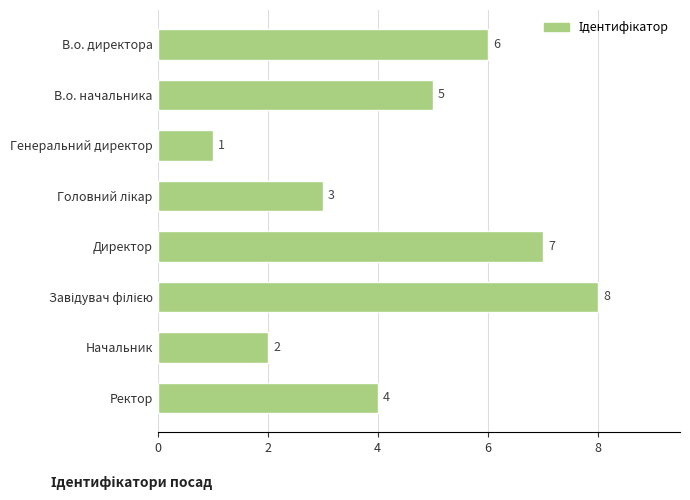

What is the greatest value displayed?

8